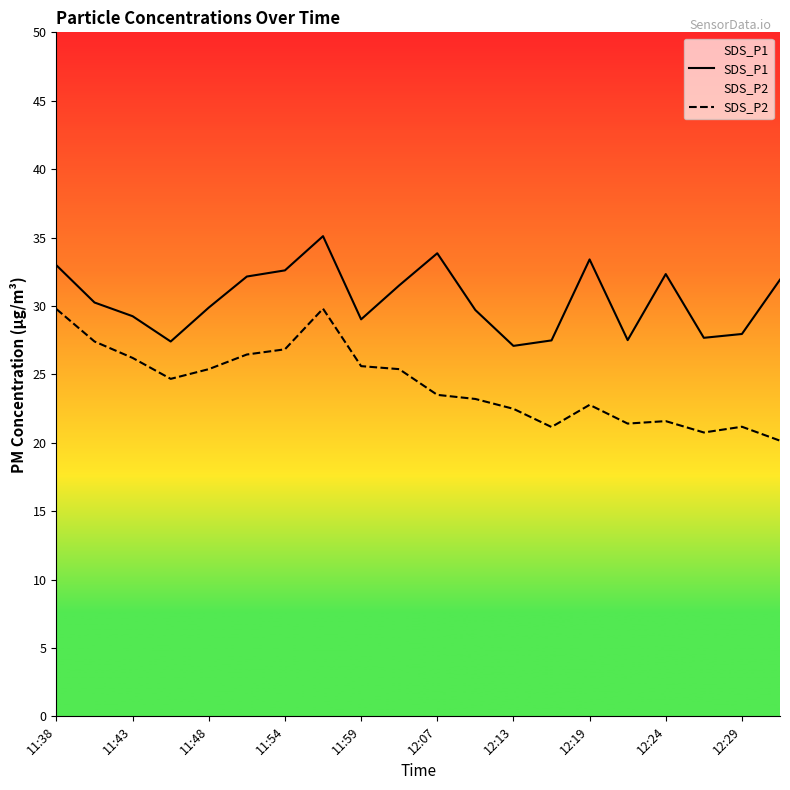

What are all the series names shown in the legend?

SDS_P1, SDS_P2